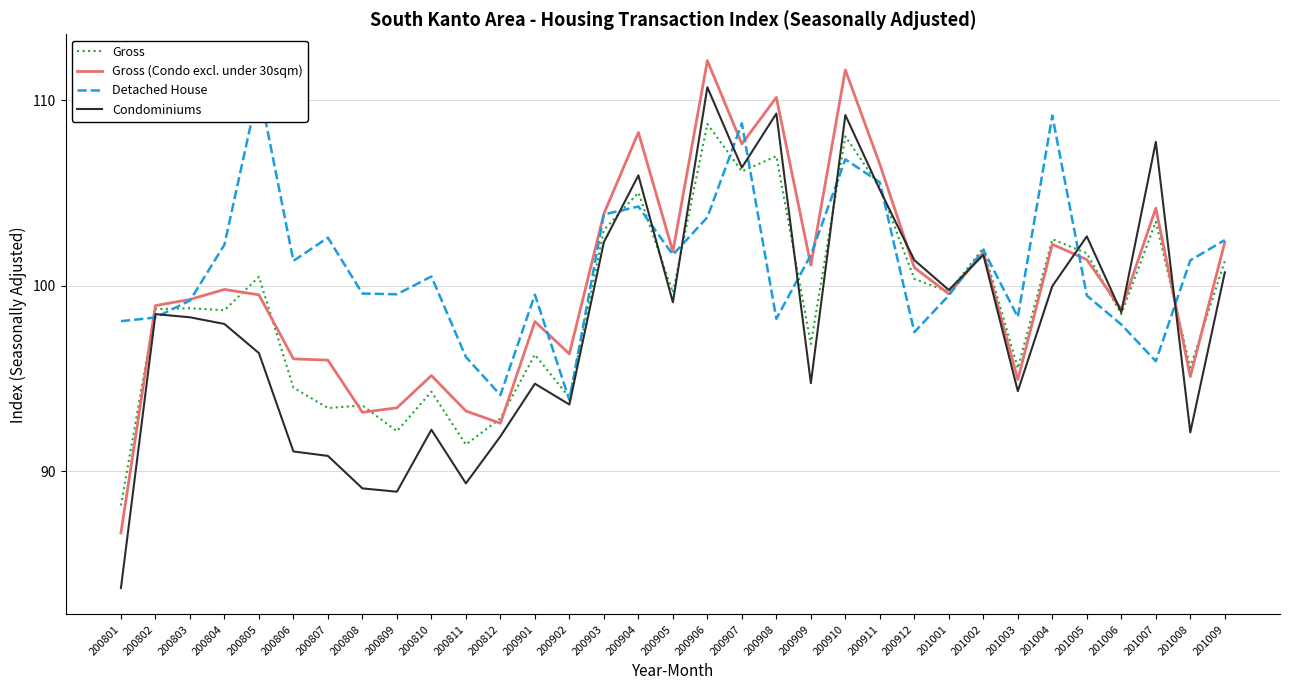

What is the minimum value shown in the chart?

83.7